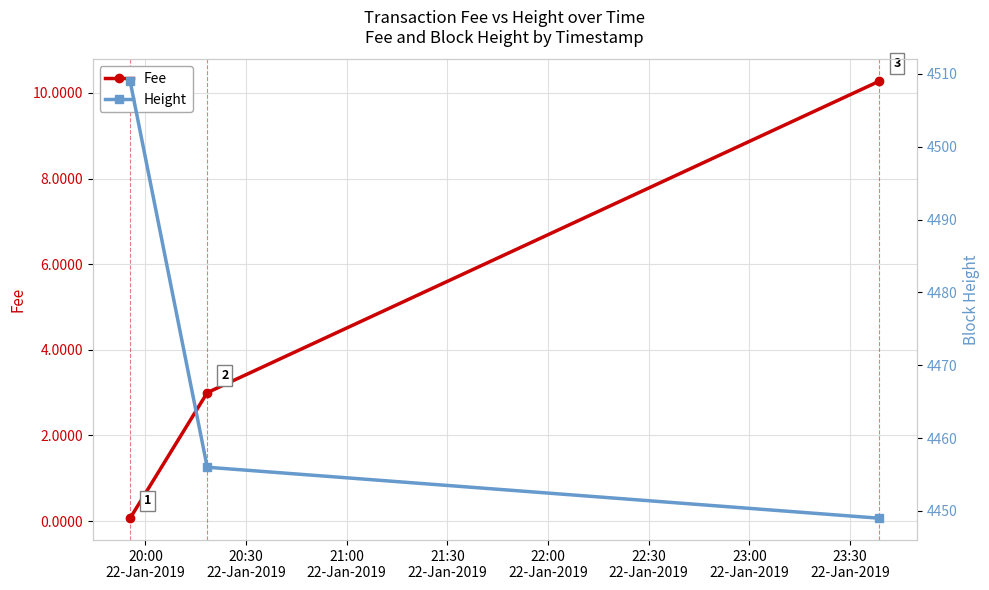

What is the value of the Fee point at the 2nd from the left?

3.0